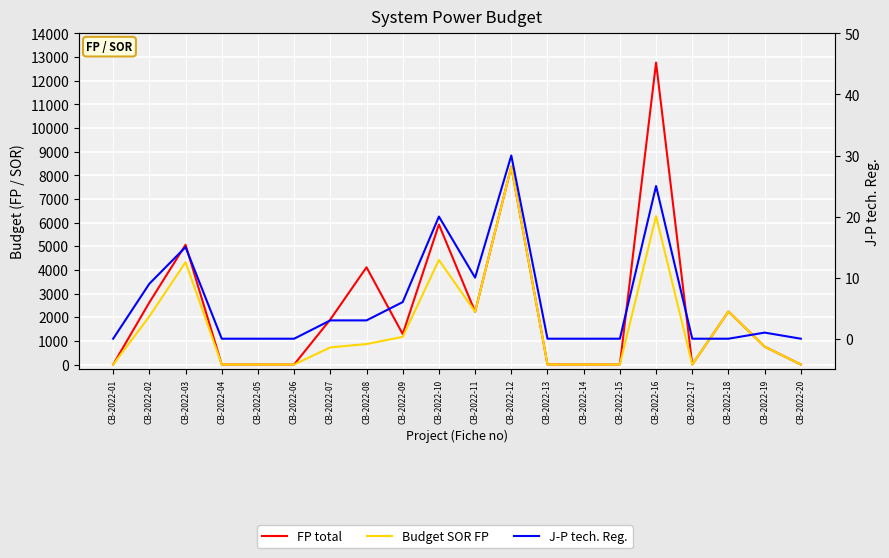

Which series has the widest spread of values?

FP total